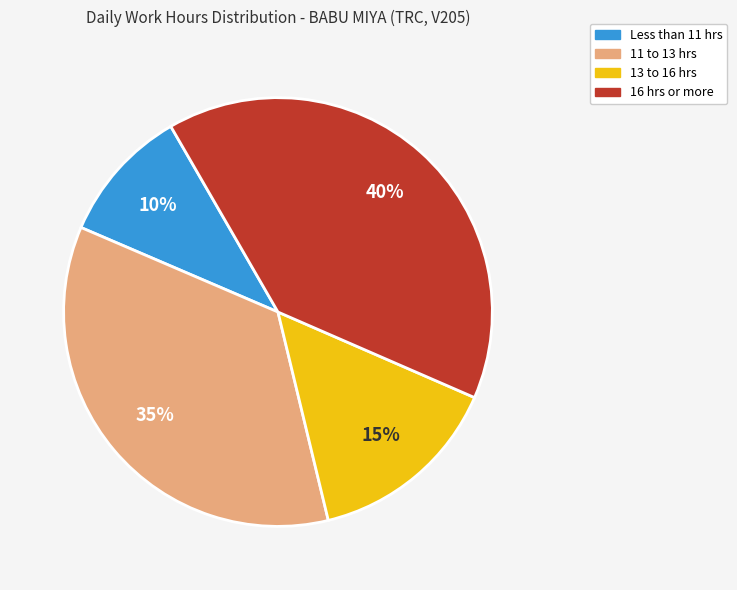

To the nearest percent, what is the difference between the largest and smallest slice percentages?

30%